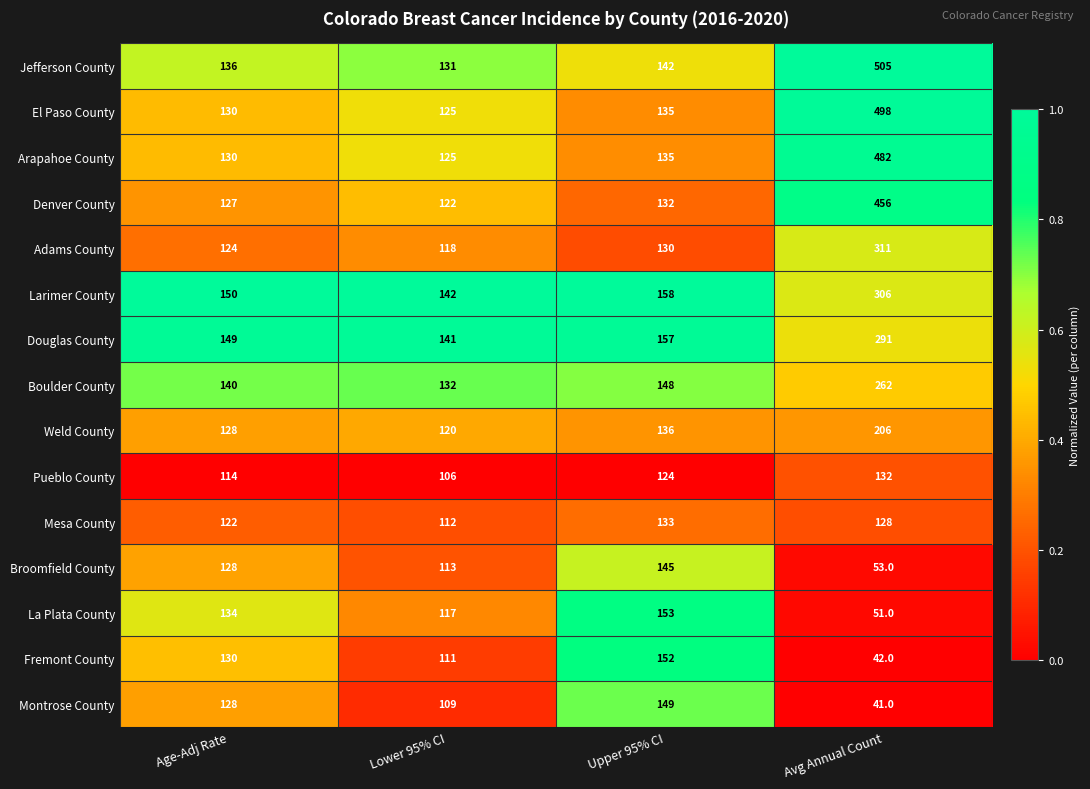

At which category is the sum across all series the highest?

Avg Annual Count